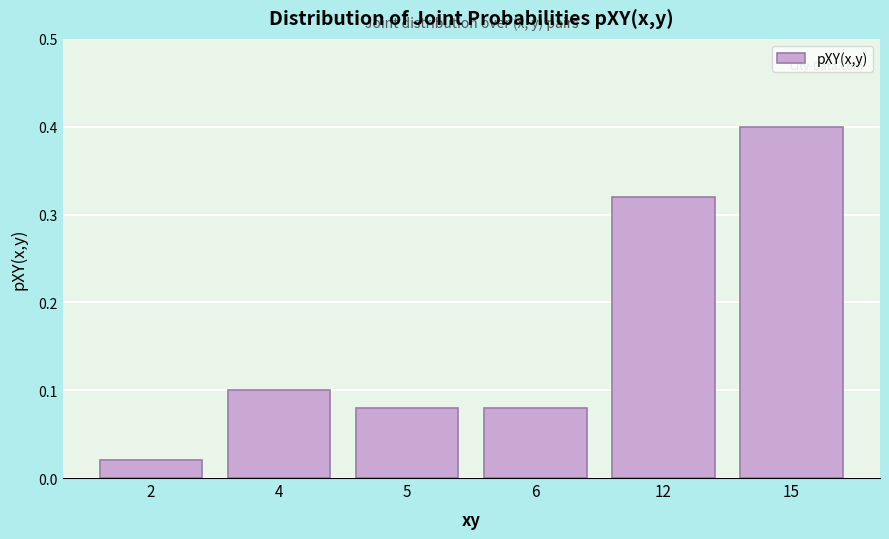

Is it true that the value at 15 is 0.4?

True